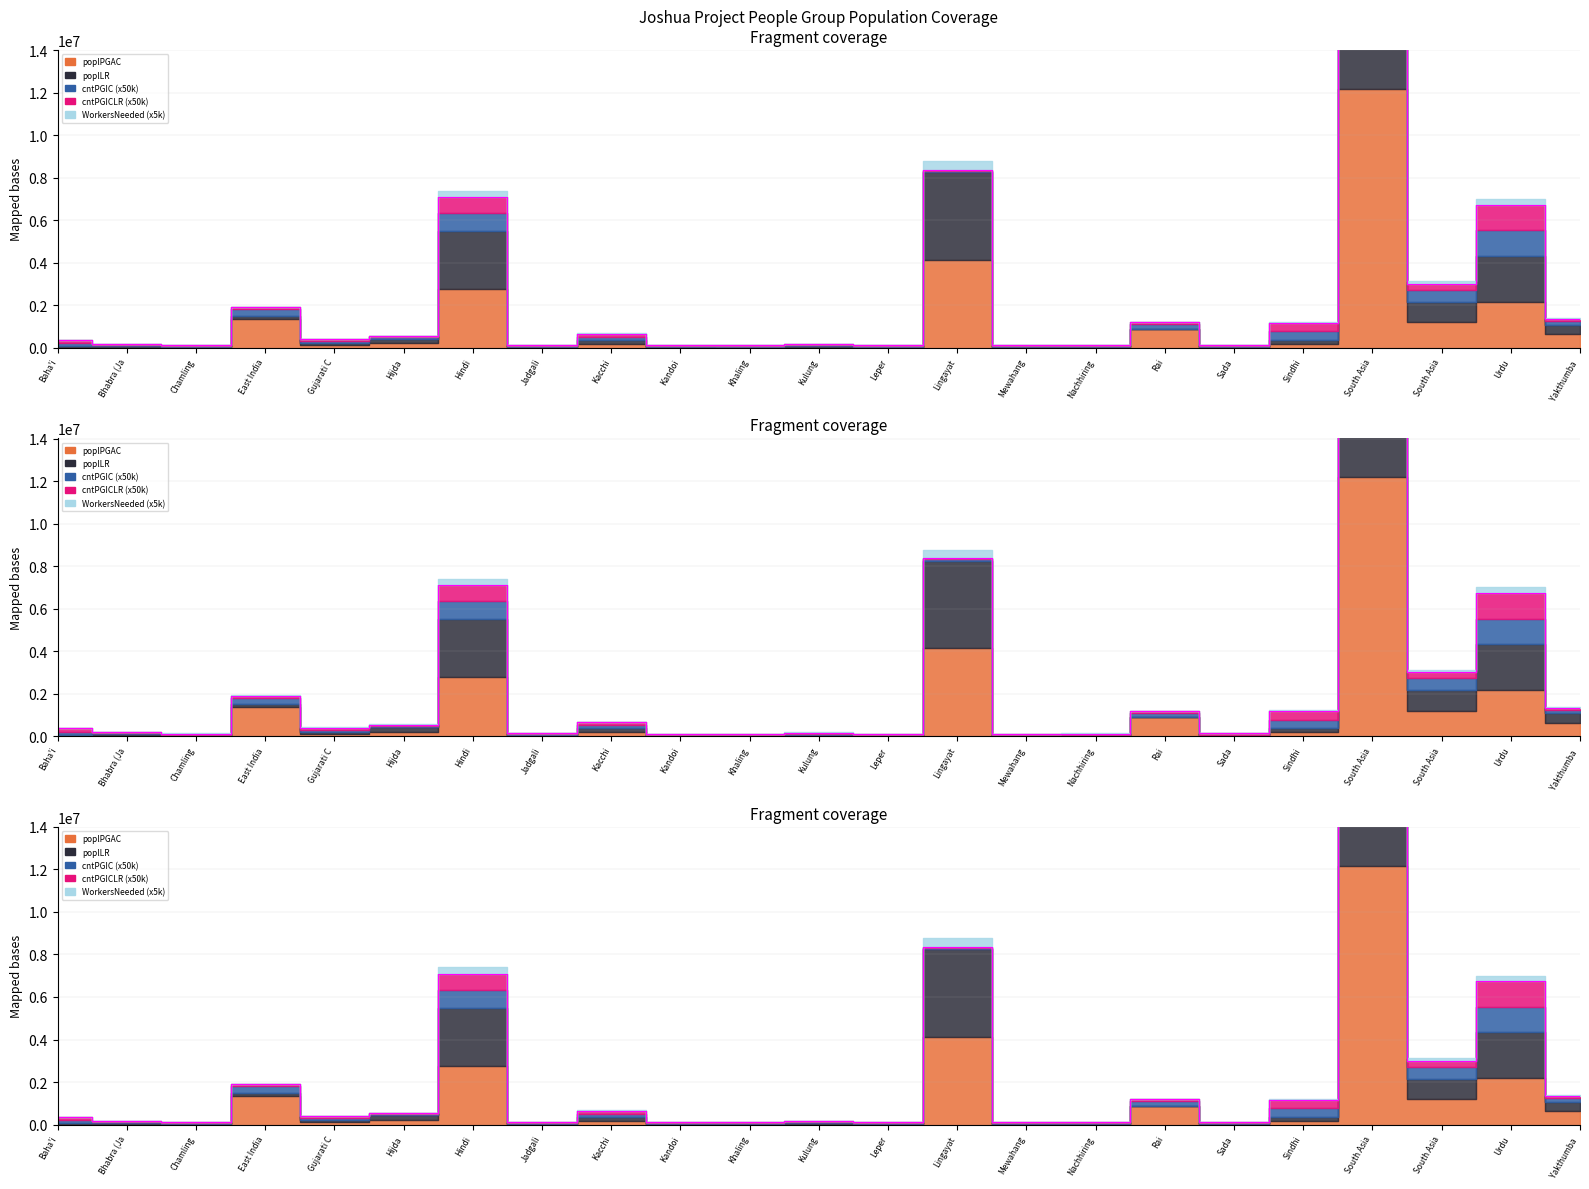

Where is the first local maximum for WorkersNeededPGAC?

East India